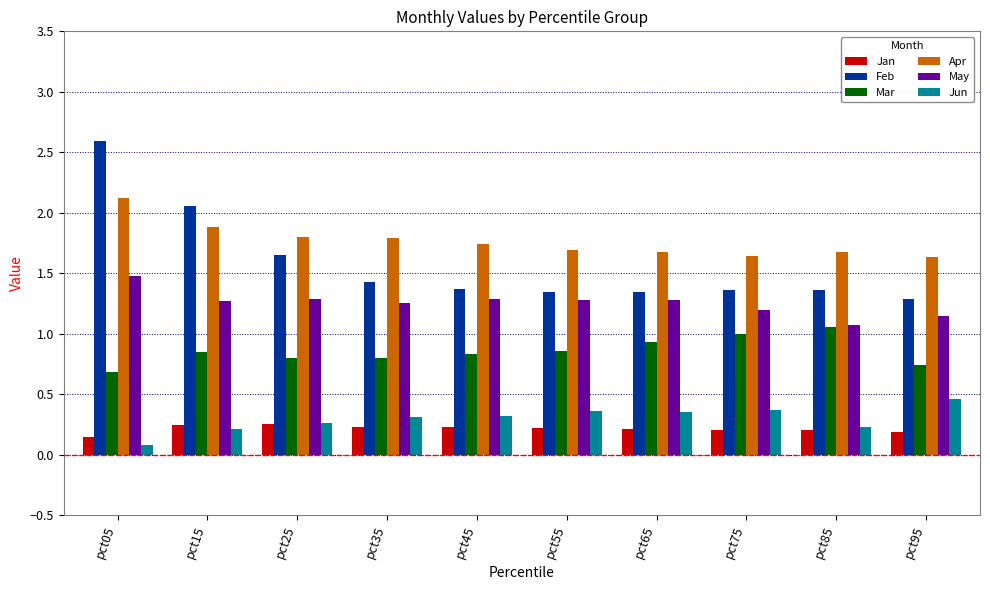

What are all the series names shown in the legend?

Jan, Feb, Mar, Apr, May, Jun